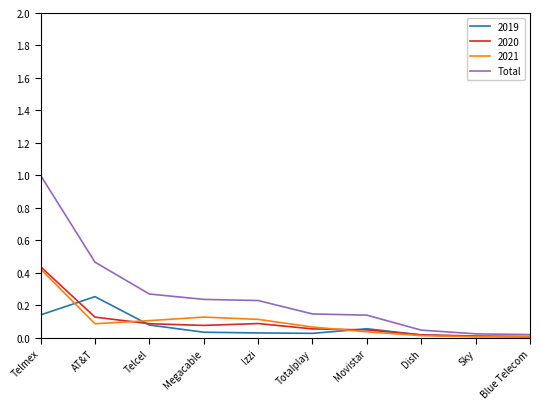

What position from the right is Telmex?

10